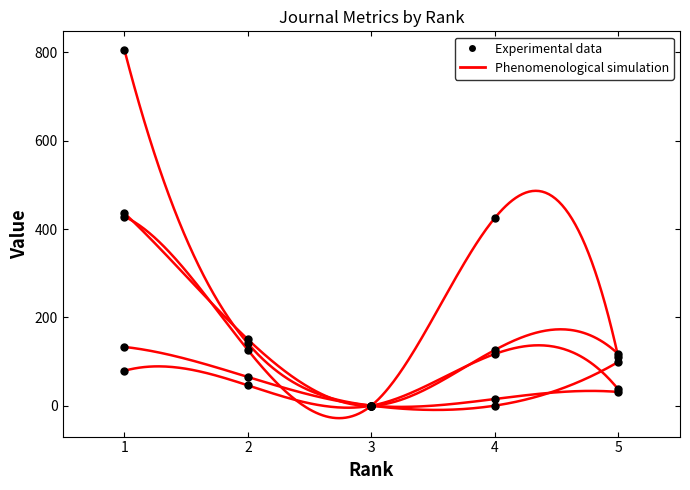

Where does the Total Cites (3years) series first go above 99?

1